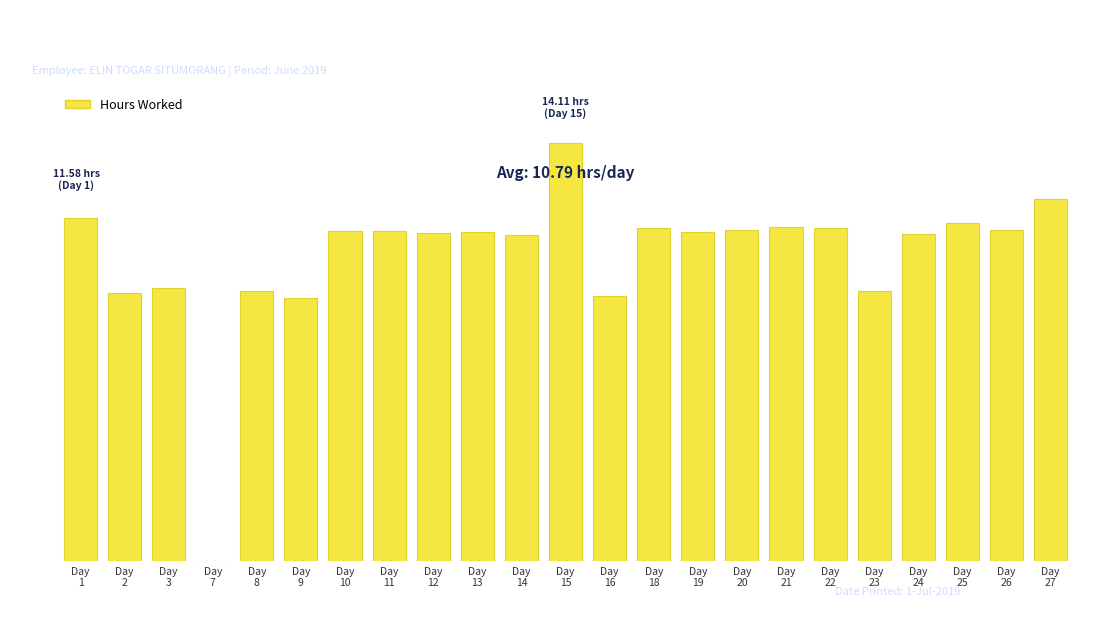

What is the approximate value at Day
27?

12.2